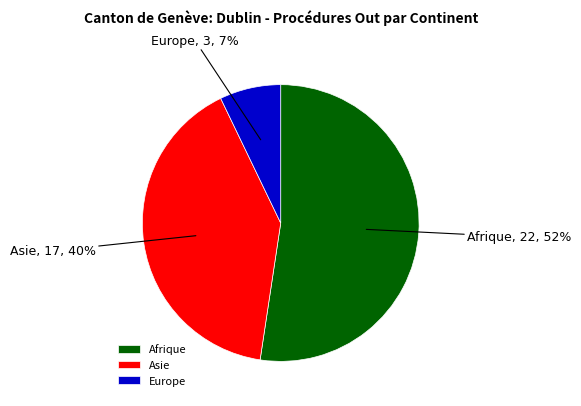

Does any single category account for the majority?

Yes